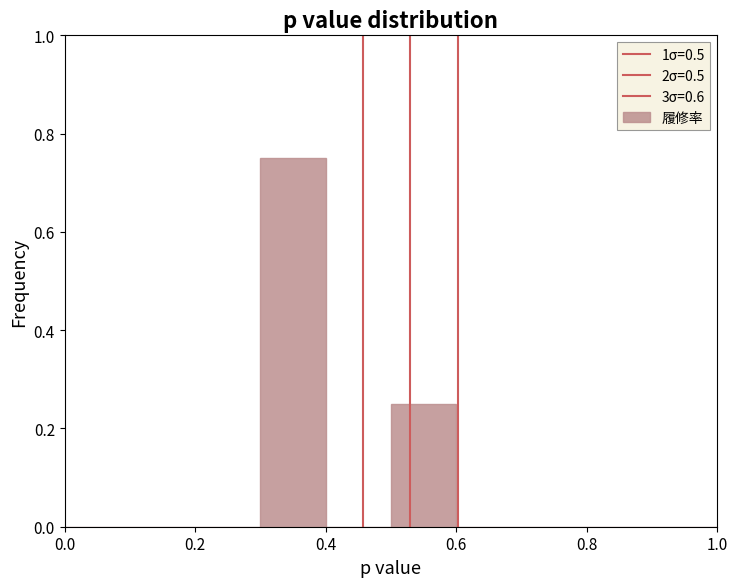

How tall is the bar that spans 0.3 to 0.4 on the x-axis? The values are not printed on the chart, so give them approximately, as read against the axis.

0.76